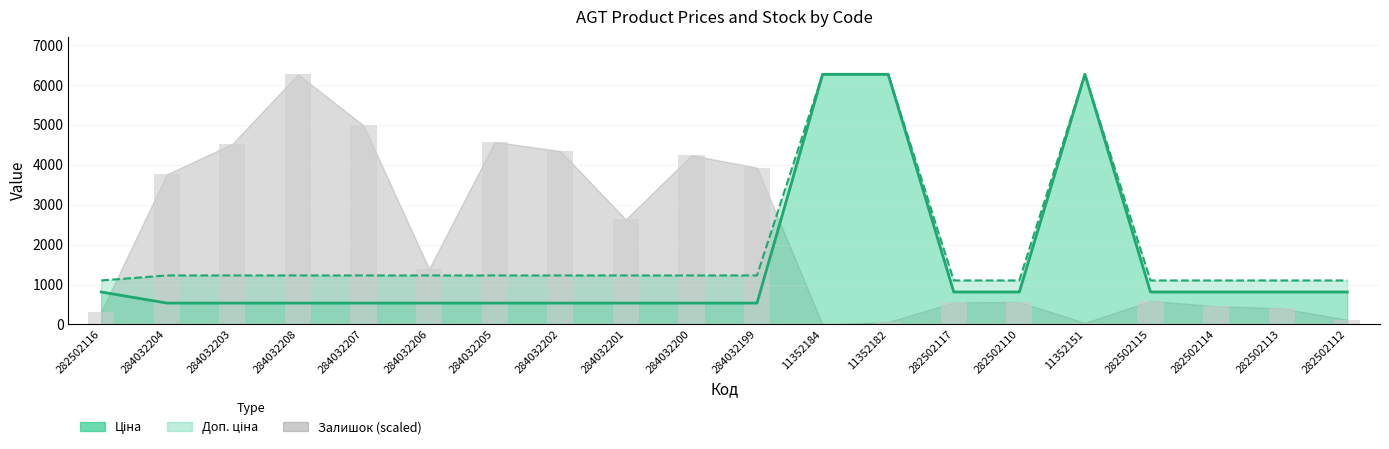

The Доп. ціна series shows 417.6 at 284032206. True or false?

False